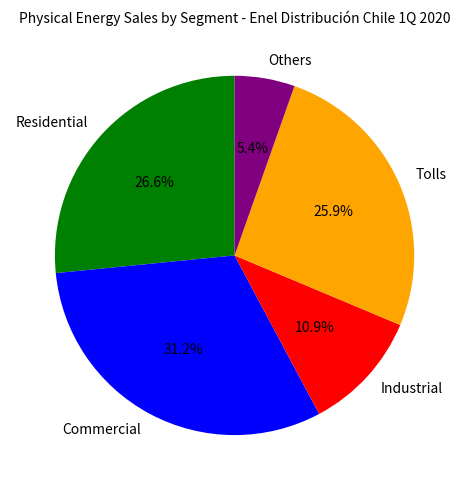

Does any single category account for the majority?

No